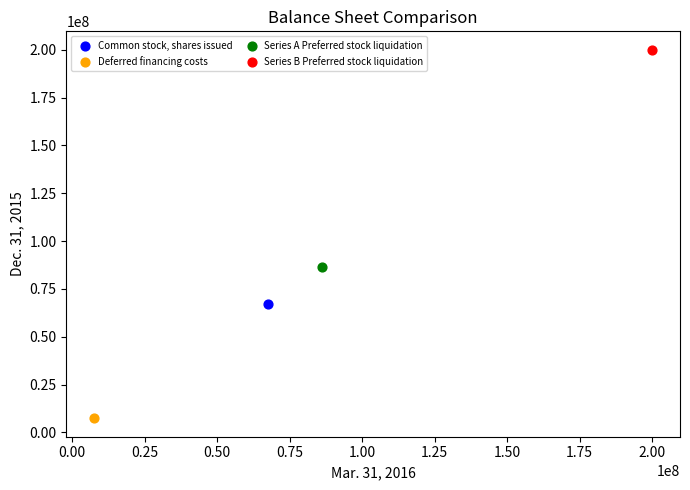

What are all the series names shown in the legend?

Common stock, shares issued, Deferred financing costs, Series A Preferred stock liquidation, Series B Preferred stock liquidation